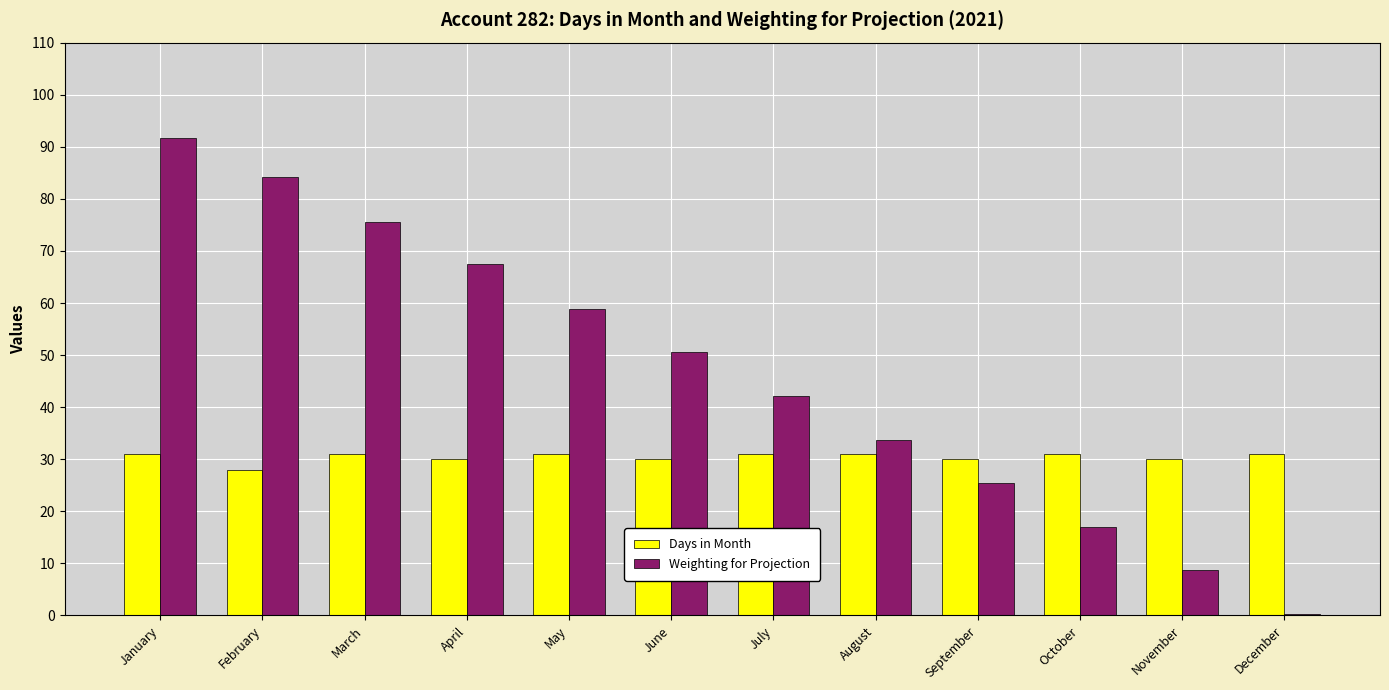

The value of Weighting for Projection at May is 58.9. True or false?

True